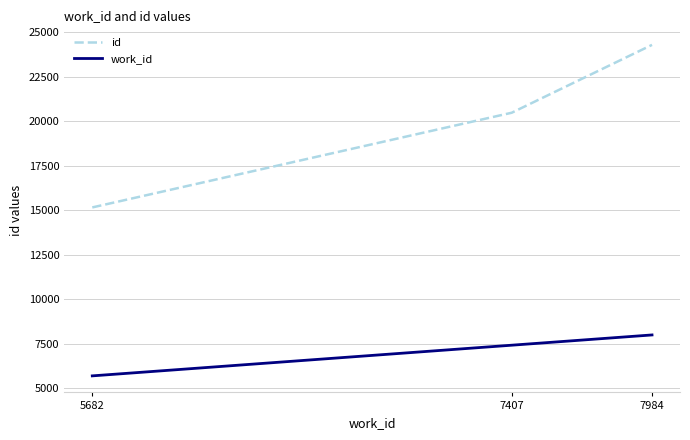

Which category has the highest value in the id series?

7984